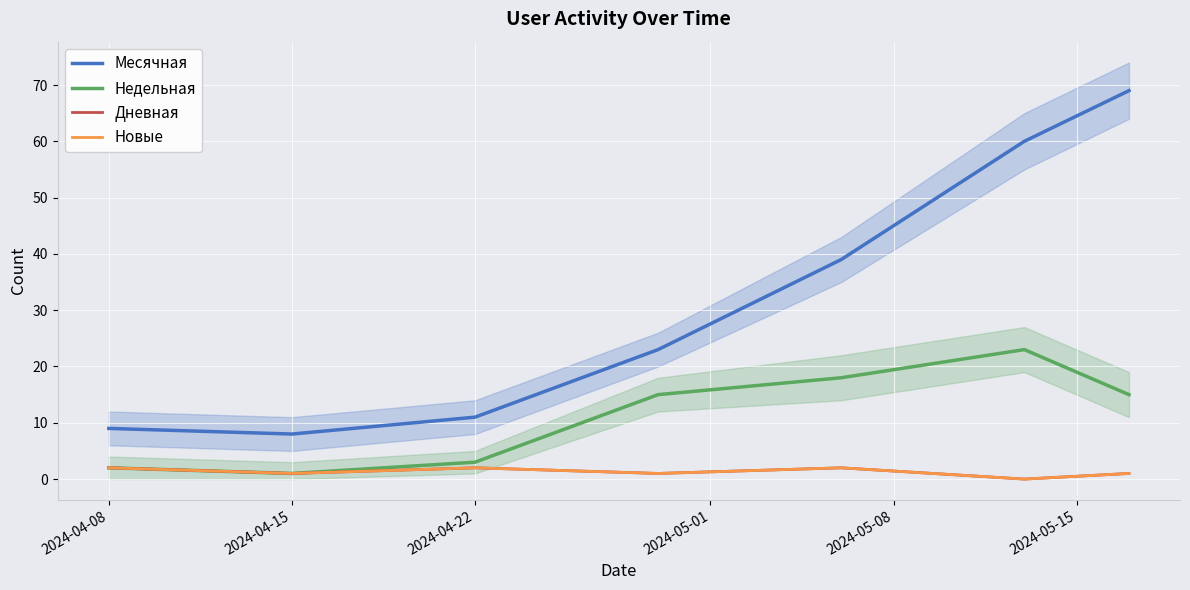

What is the average value of the Новые series?

1